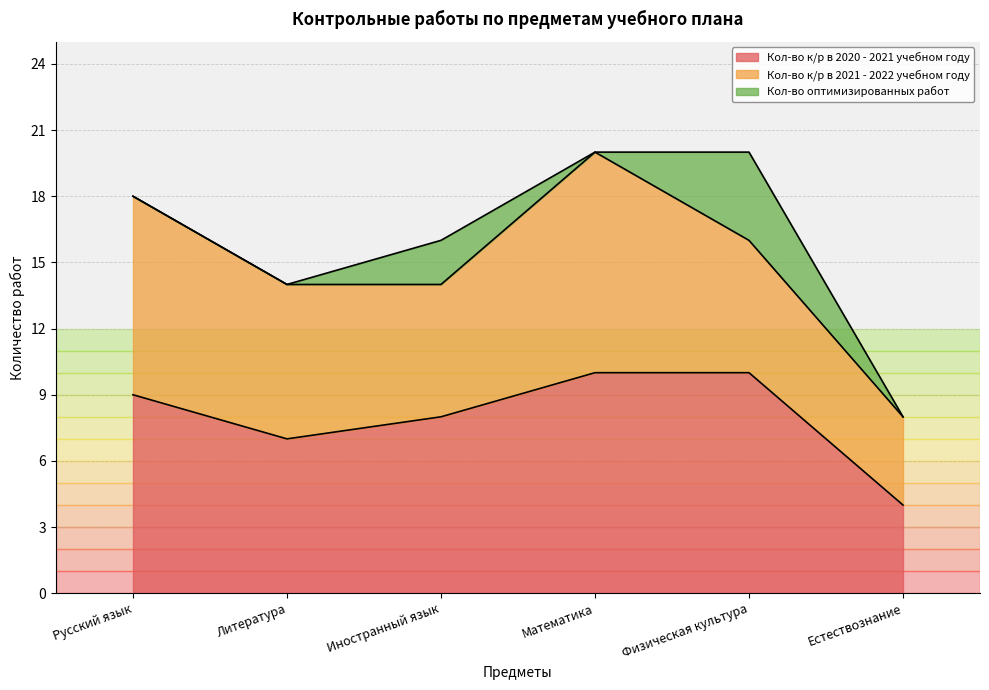

True or false: Кол-во к/р в 2020 - 2021 учебном году and Кол-во оптимизированных работ intersect in this chart.

False